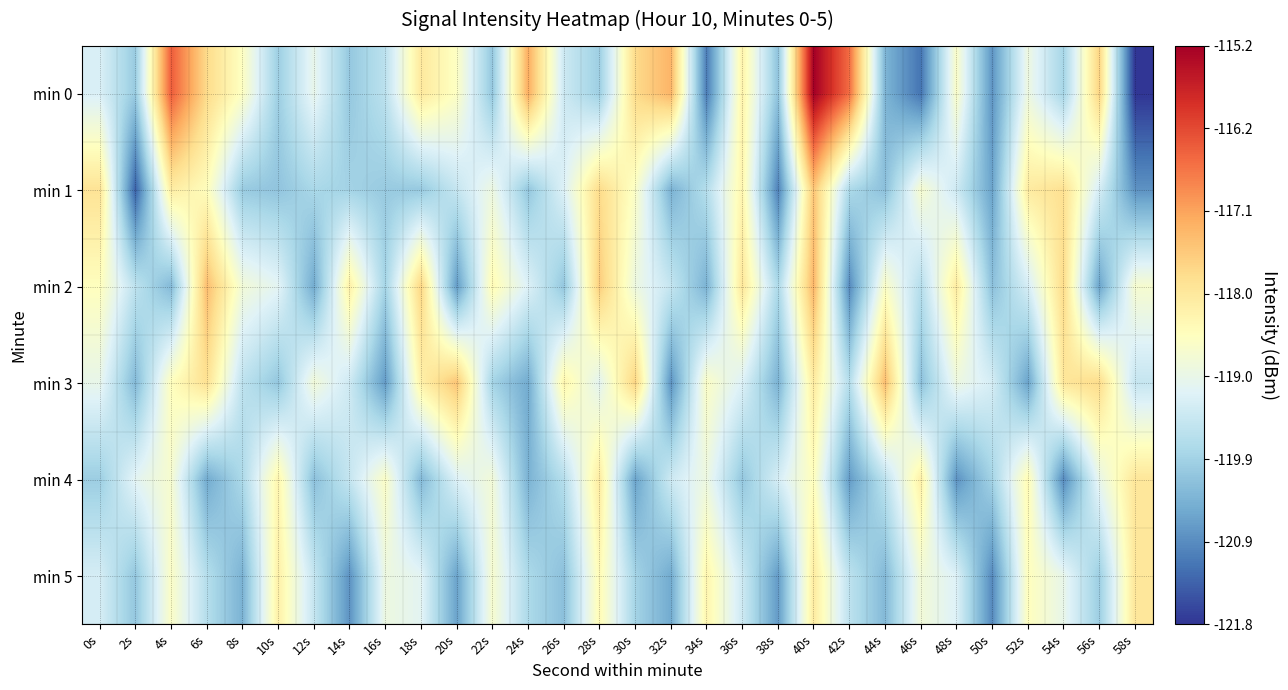

Between 8s and 12s, which series saw the biggest shift?

min 2